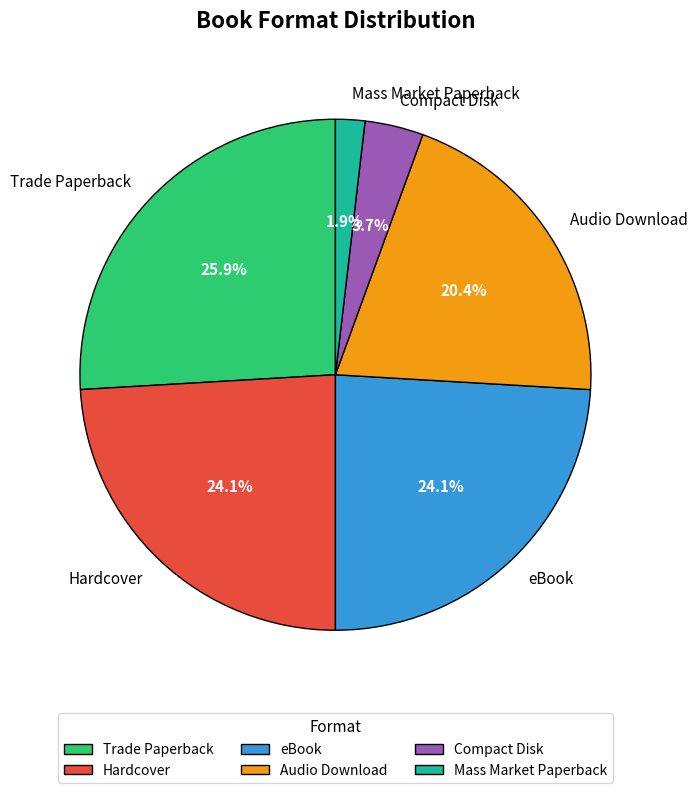

Which category has the biggest portion of the pie?

Trade Paperback